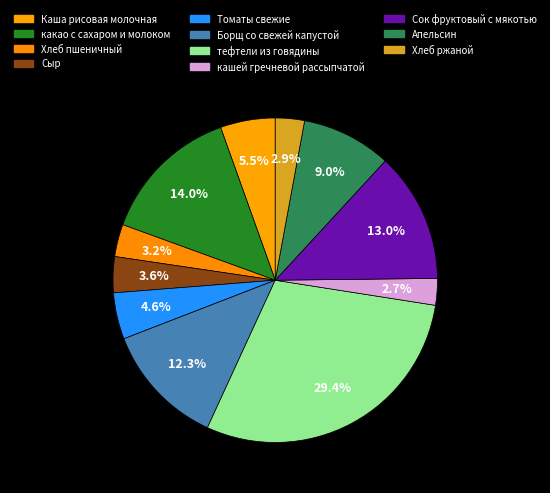

What percentage is the Каша рисовая молочная slice, to the nearest percent?

5%